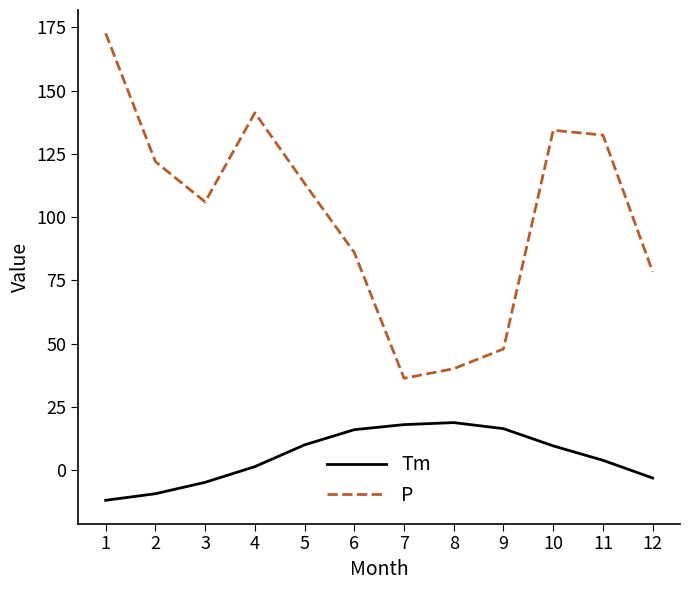

At which label does Tm reach its minimum?

1